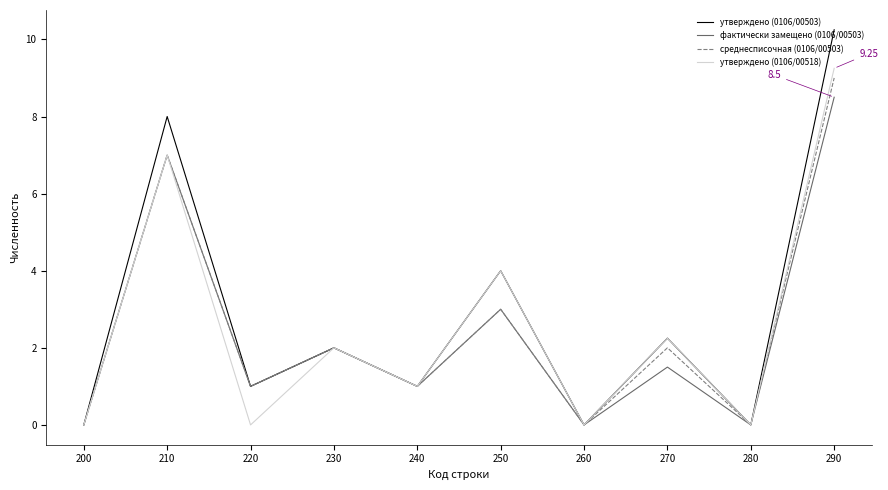

What is the highest value of the фактически замещено (0106/00503) series?

8.5